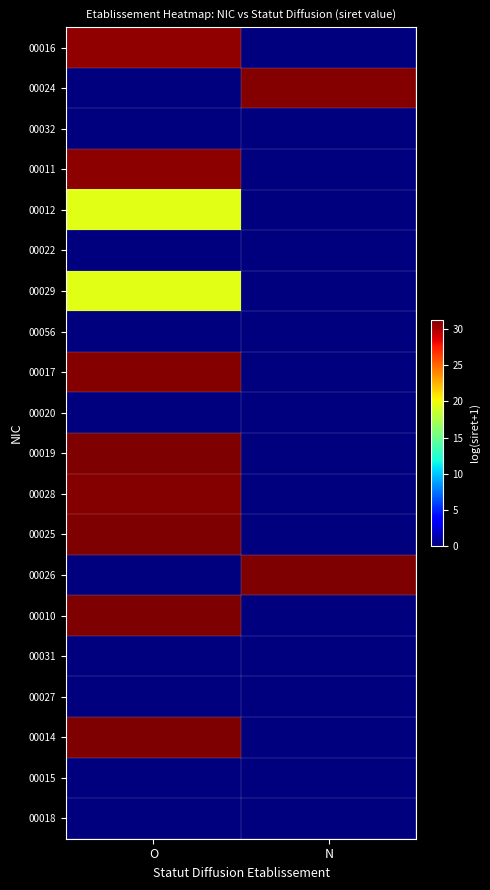

At how many categories does at least one series exceed 2?

2